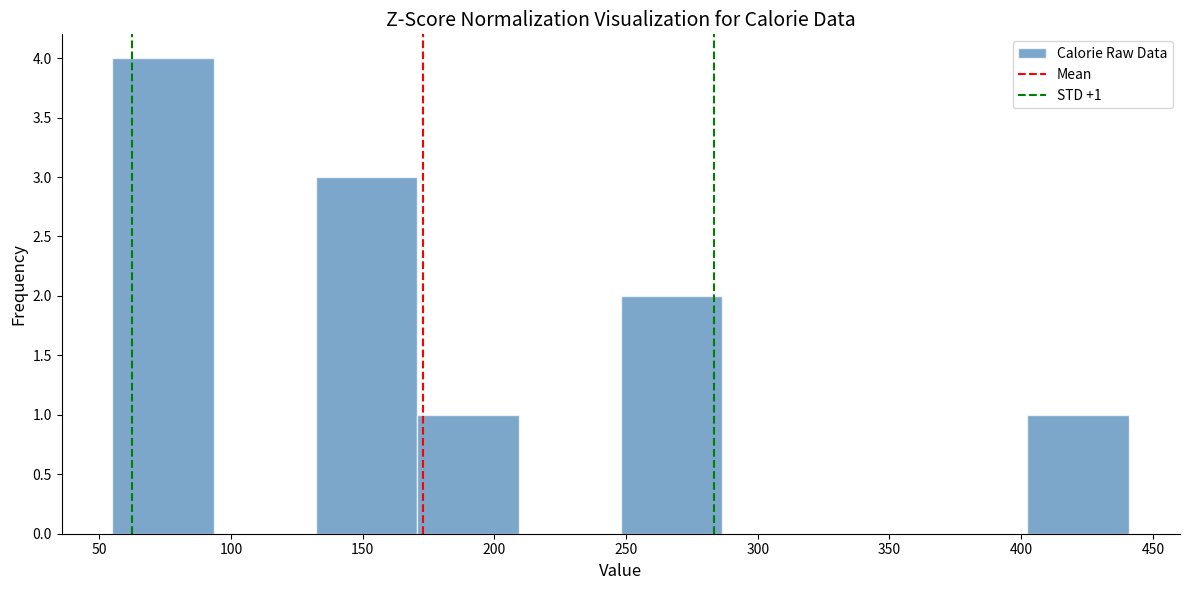

Which range on the x-axis has the tallest bar?

55 to 95